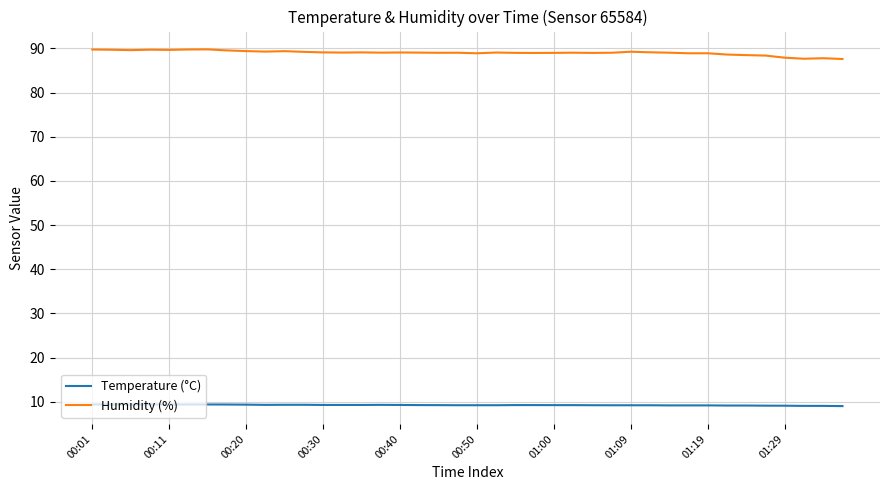

How many lines are shown in the chart?

2